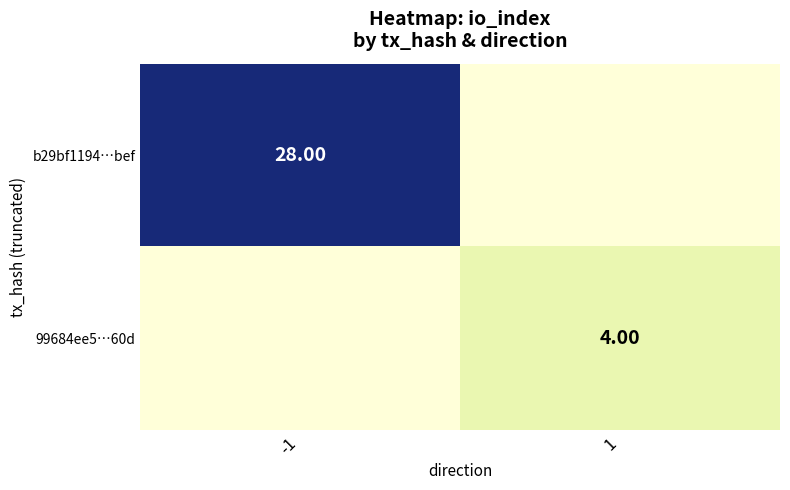

True or false: b29bf1194…bef has a value of 28 at -1.

True